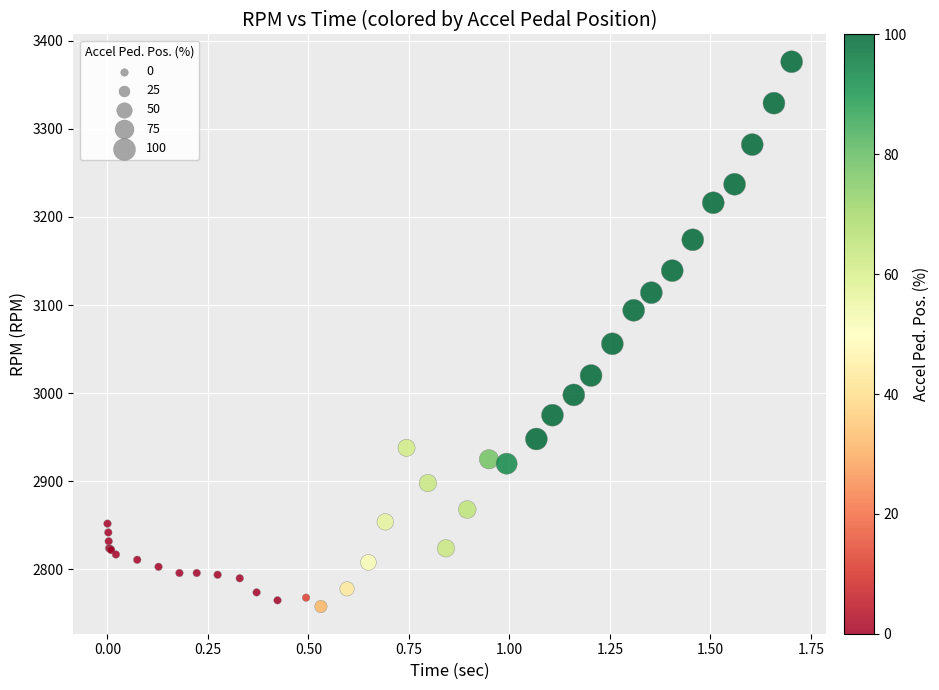

What Y value in the scatter plot is closest to 3067?

3056